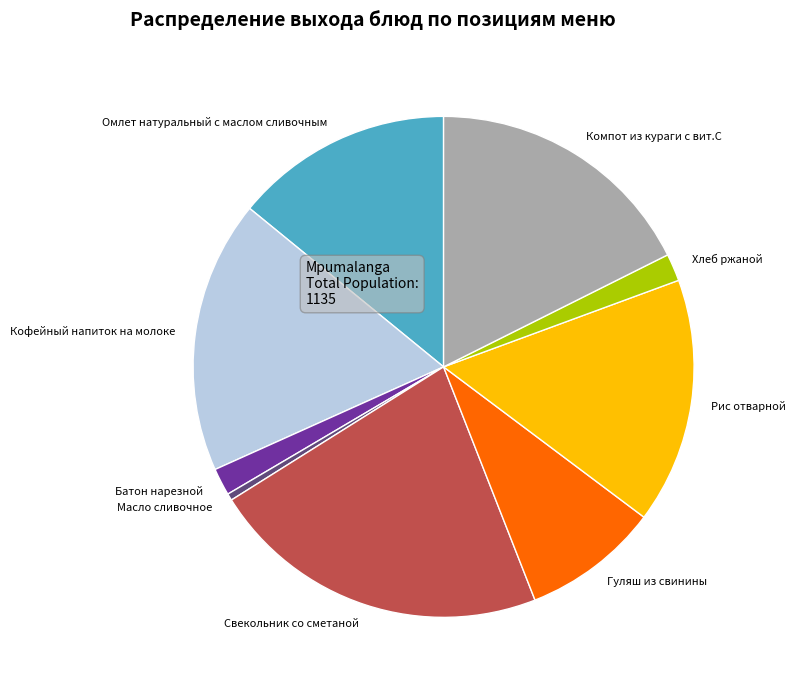

Between Рис отварной and Гуляш из свинины, which is larger?

Рис отварной